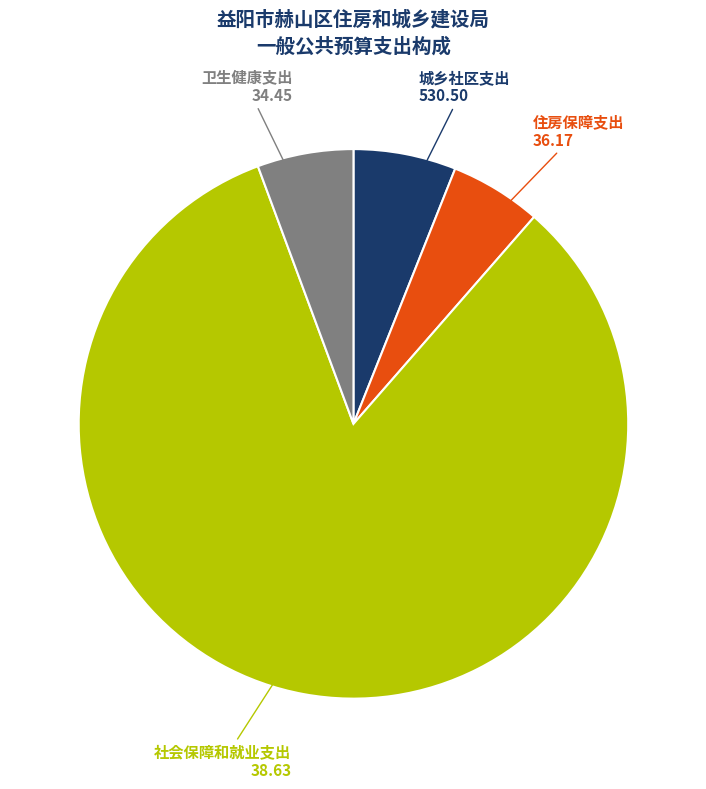

Is it true that 住房保障支出 36.17 is 1% of the pie?

False